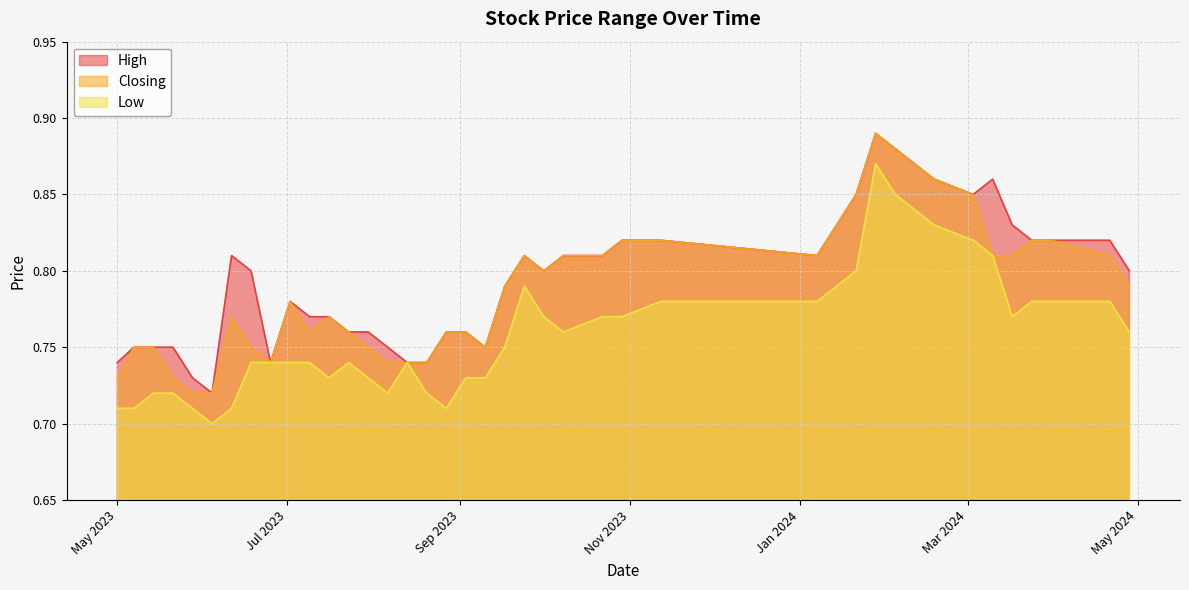

Reading left to right, transcribe all the data shown in this chart.

High: 28/04/2024=0.8	21/04/2024=0.8	31/03/2024=0.8	24/03/2024=0.8	17/03/2024=0.8	10/03/2024=0.9	03/03/2024=0.8	18/02/2024=0.9	11/02/2024=0.9	04/02/2024=0.9	28/01/2024=0.9	21/01/2024=0.8	07/01/2024=0.8	12/11/2023=0.8	29/10/2023=0.8	22/10/2023=0.8	08/10/2023=0.8	01/10/2023=0.8	24/09/2023=0.8	17/09/2023=0.8	10/09/2023=0.8	03/09/2023=0.8	27/08/2023=0.8	20/08/2023=0.7	13/08/2023=0.7	06/08/2023=0.8	30/07/2023=0.8	23/07/2023=0.8	16/07/2023=0.8	09/07/2023=0.8	02/07/2023=0.8	25/06/2023=0.7	18/06/2023=0.8	11/06/2023=0.8	04/06/2023=0.7	28/05/2023=0.7	21/05/2023=0.8	14/05/2023=0.8	07/05/2023=0.8	01/05/2023=0.7
Closing: 28/04/2024=0.8	21/04/2024=0.8	31/03/2024=0.8	24/03/2024=0.8	17/03/2024=0.8	10/03/2024=0.8	03/03/2024=0.8	18/02/2024=0.9	11/02/2024=0.9	04/02/2024=0.9	28/01/2024=0.9	21/01/2024=0.8	07/01/2024=0.8	12/11/2023=0.8	29/10/2023=0.8	22/10/2023=0.8	08/10/2023=0.8	01/10/2023=0.8	24/09/2023=0.8	17/09/2023=0.8	10/09/2023=0.8	03/09/2023=0.8	27/08/2023=0.8	20/08/2023=0.7	13/08/2023=0.7	06/08/2023=0.7	30/07/2023=0.8	23/07/2023=0.8	16/07/2023=0.8	09/07/2023=0.8	02/07/2023=0.8	25/06/2023=0.7	18/06/2023=0.8	11/06/2023=0.8	04/06/2023=0.7	28/05/2023=0.7	21/05/2023=0.7	14/05/2023=0.8	07/05/2023=0.8	01/05/2023=0.7
Low: 28/04/2024=0.8	21/04/2024=0.8	31/03/2024=0.8	24/03/2024=0.8	17/03/2024=0.8	10/03/2024=0.8	03/03/2024=0.8	18/02/2024=0.8	11/02/2024=0.8	04/02/2024=0.8	28/01/2024=0.9	21/01/2024=0.8	07/01/2024=0.8	12/11/2023=0.8	29/10/2023=0.8	22/10/2023=0.8	08/10/2023=0.8	01/10/2023=0.8	24/09/2023=0.8	17/09/2023=0.8	10/09/2023=0.7	03/09/2023=0.7	27/08/2023=0.7	20/08/2023=0.7	13/08/2023=0.7	06/08/2023=0.7	30/07/2023=0.7	23/07/2023=0.7	16/07/2023=0.7	09/07/2023=0.7	02/07/2023=0.7	25/06/2023=0.7	18/06/2023=0.7	11/06/2023=0.7	04/06/2023=0.7	28/05/2023=0.7	21/05/2023=0.7	14/05/2023=0.7	07/05/2023=0.7	01/05/2023=0.7